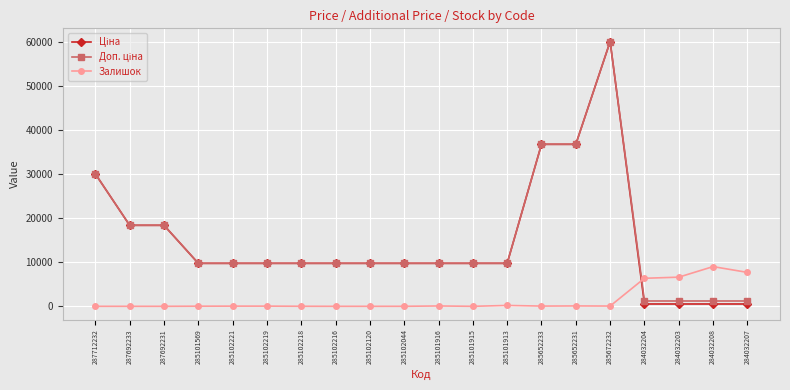

What is the maximum value shown in the chart?

60205.6